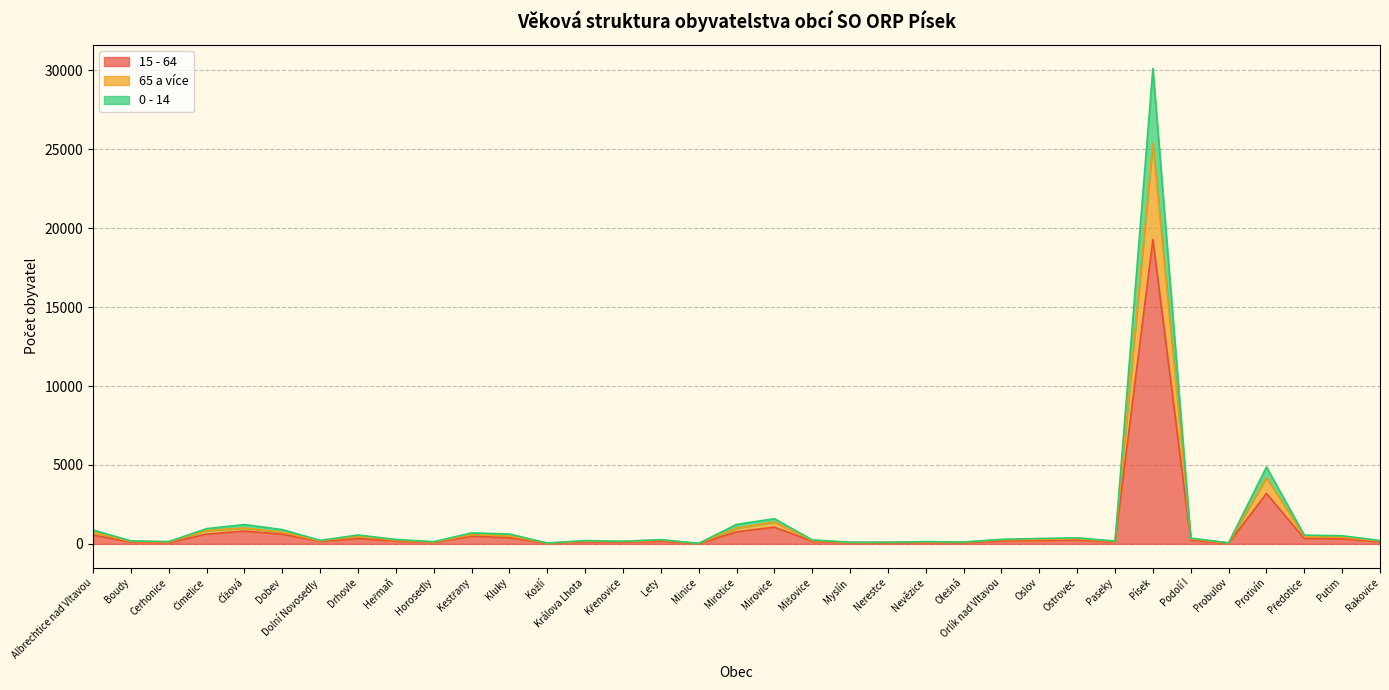

At which category is the sum across all series the highest?

Písek